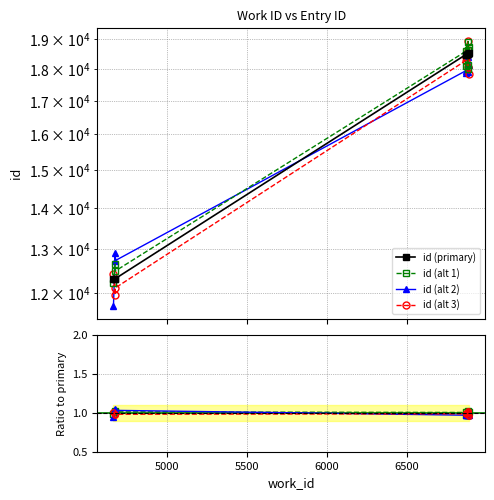

How many data points are above 18504?

4